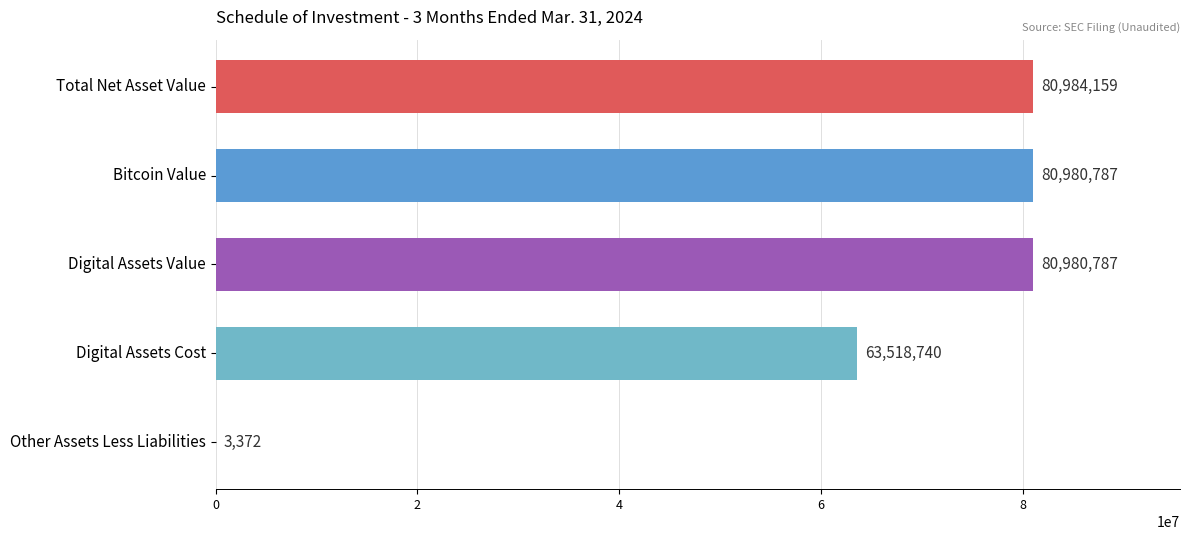

What is the change in value from Total Net Asset Value to Digital Assets Cost?

-17465419